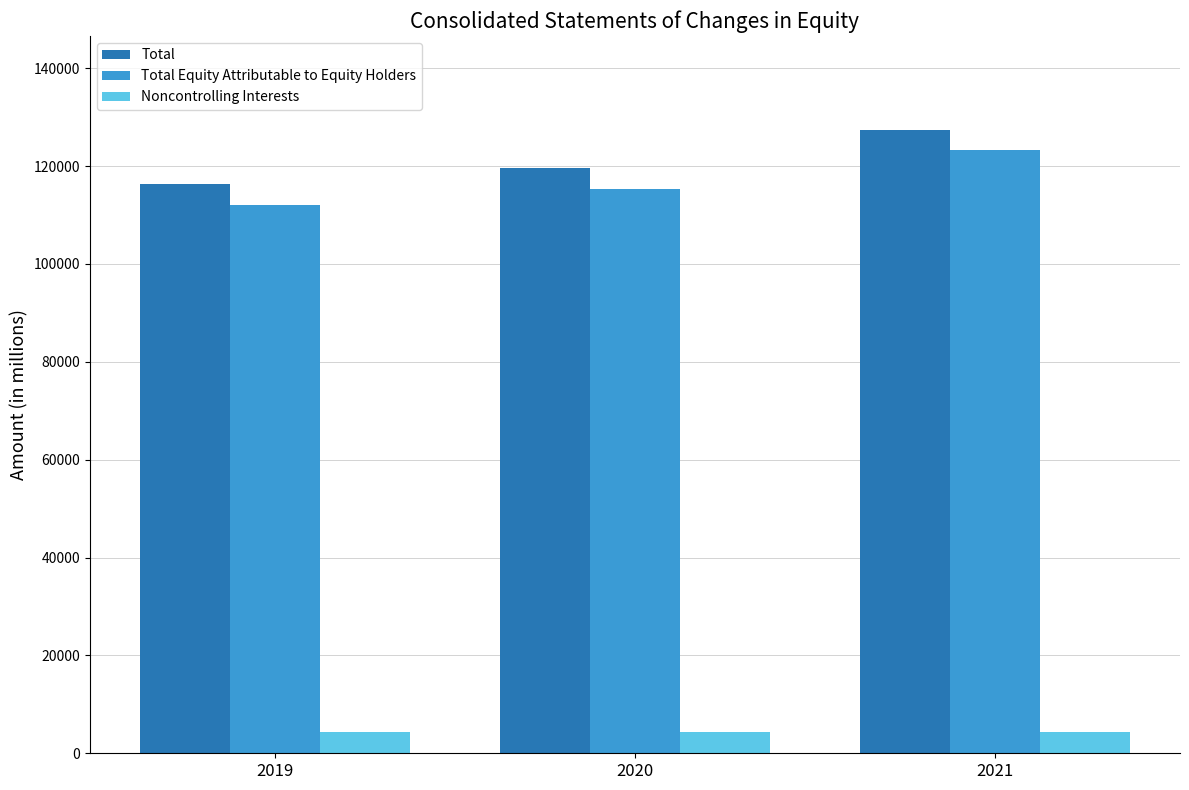

Is it true that Noncontrolling Interests equals 4249 at 2021?

True